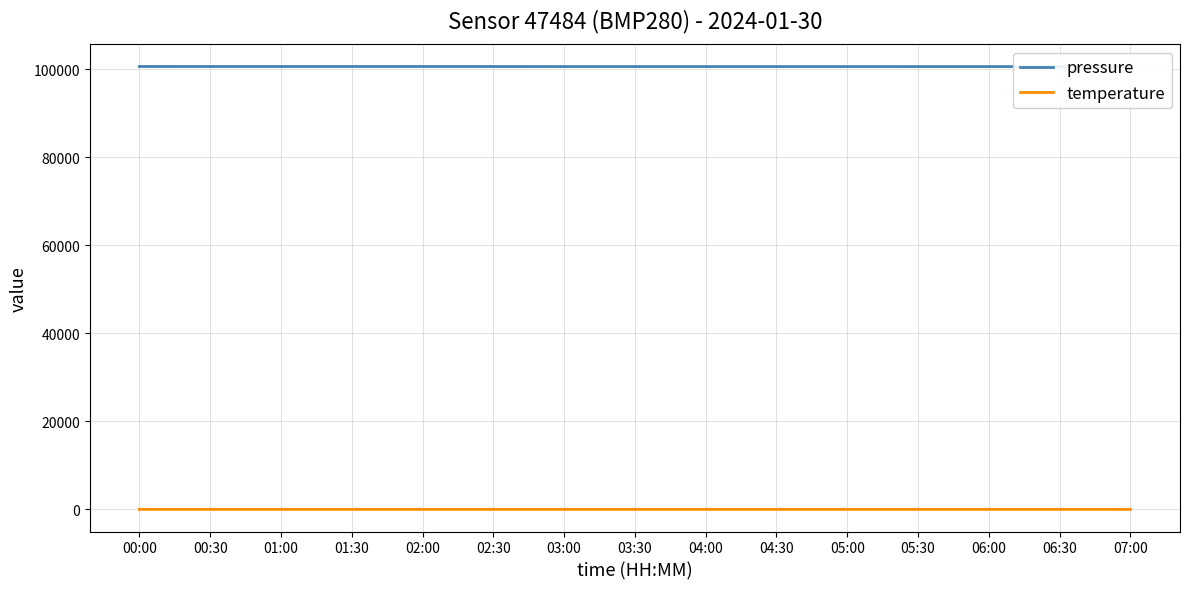

Reading right to left, transcribe all the data shown in this chart.

pressure: 07:00=100638.8	06:30=100638.6	06:00=100640.1	05:30=100639.1	05:00=100642.9	04:30=100640.8	04:00=100645.8	03:30=100646.7	03:00=100646.9	02:30=100653.7	02:00=100661.4	01:30=100658.9	01:00=100658.7	00:30=100659.4	00:00=100663.4
temperature: 07:00=5.3	06:30=5.4	06:00=5.3	05:30=5.4	05:00=5.4	04:30=5.5	04:00=5.6	03:30=5.6	03:00=5.5	02:30=5.6	02:00=5.5	01:30=5.6	01:00=5.6	00:30=5.6	00:00=5.7